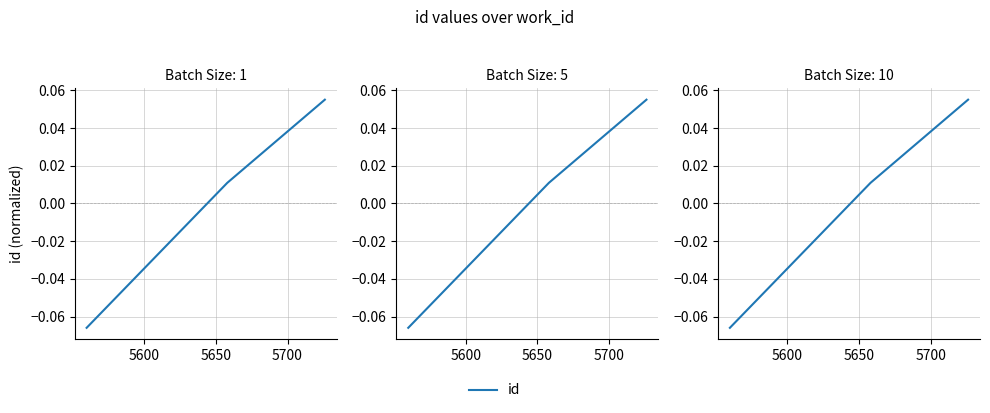

The value at 5650 is 0.1. True or false?

True